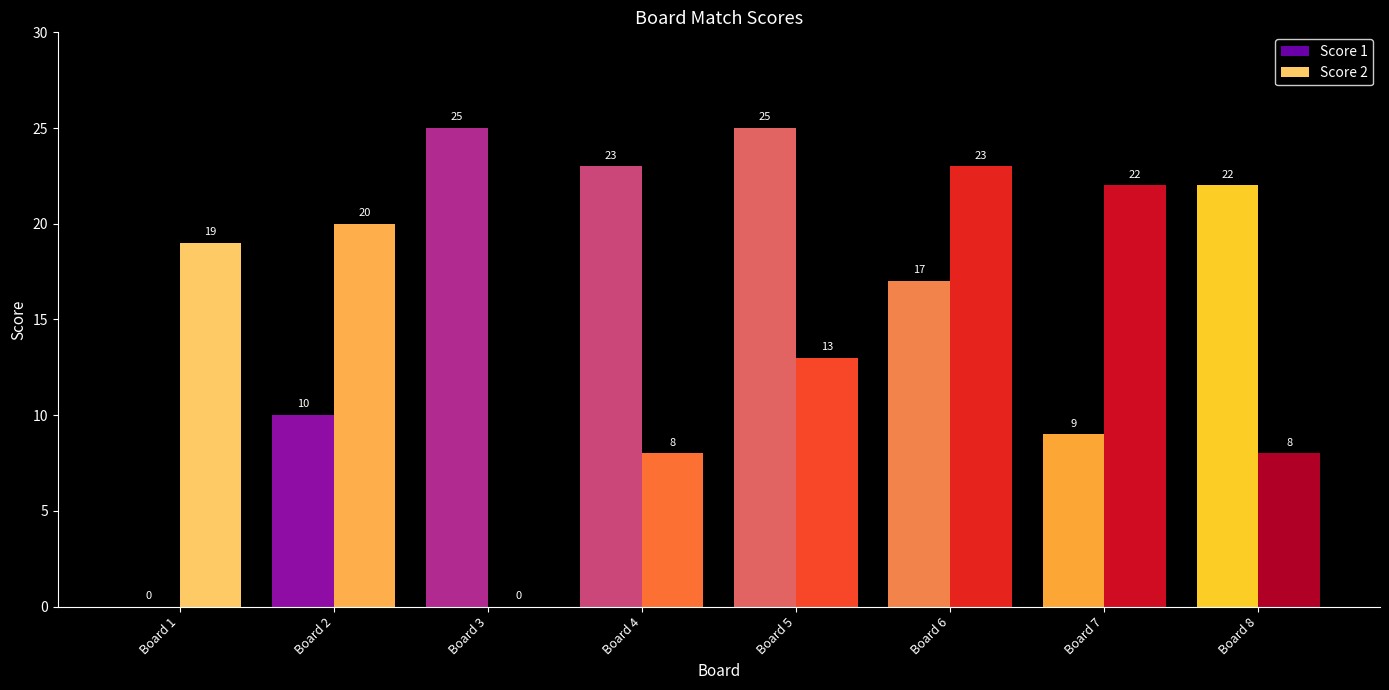

Reading left to right, transcribe all the data shown in this chart.

Score 1: 0	10	25	23	25	17	9	22
Score 2: 19	20	0	8	13	23	22	8